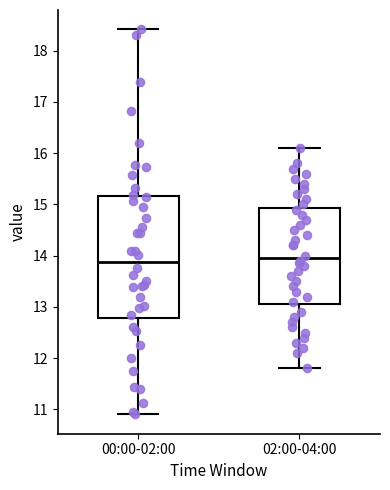

Reading left to right, read every box against the y-axis: the position of its median line, the range the box covers, and the ends of its whiskers. The values are not printed on the chart, so give them approximately, as read against the axis.

00:00-02:00: median 13.9, box 12.8 to 15.2, whiskers 10.9 to 18.4
02:00-04:00: median 14.0, box 13.1 to 14.9, whiskers 11.8 to 16.1